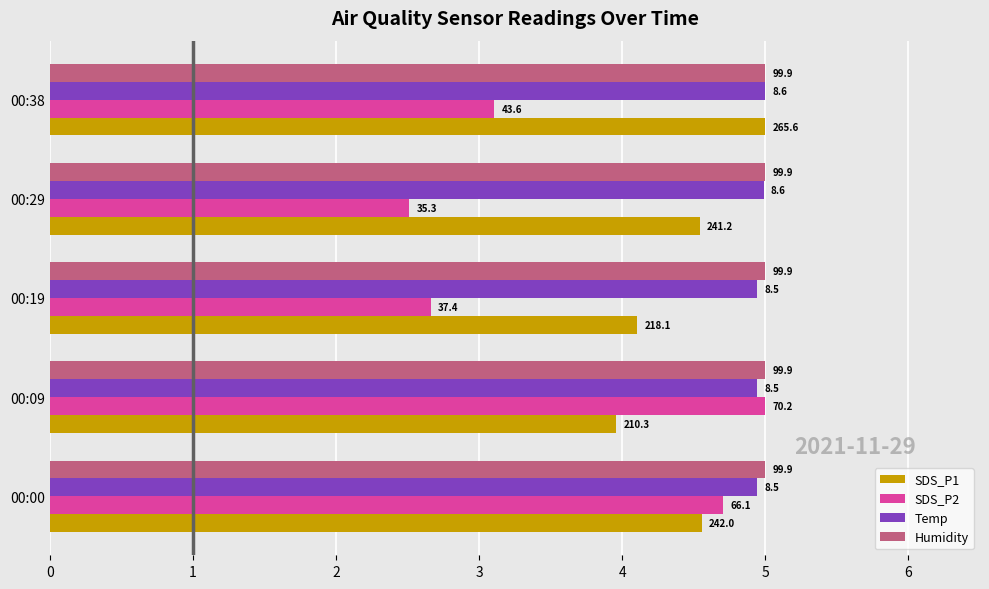

What are all the series names shown in the legend?

SDS_P1, SDS_P2, Temp, Humidity